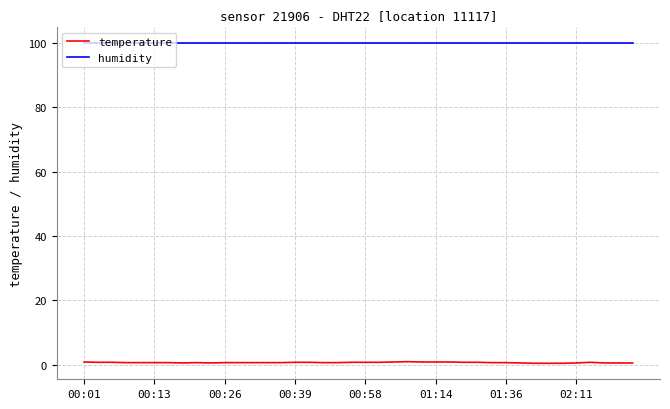

True or false: temperature and humidity intersect in this chart.

False